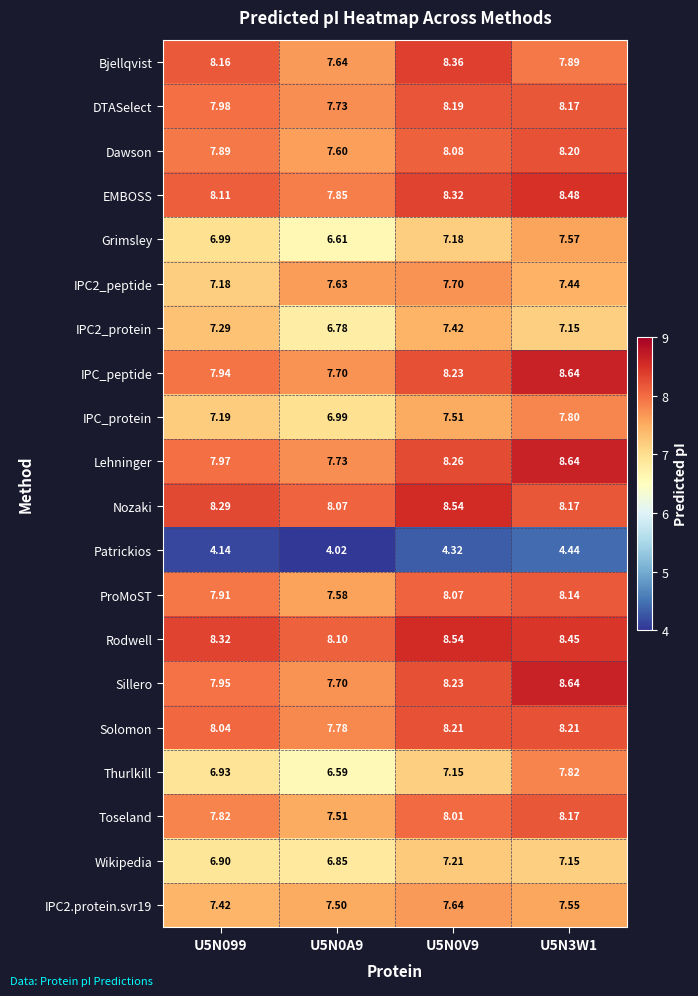

Is the value of Sillero at U5N0A9 greater than the value of Solomon at U5N099?

No